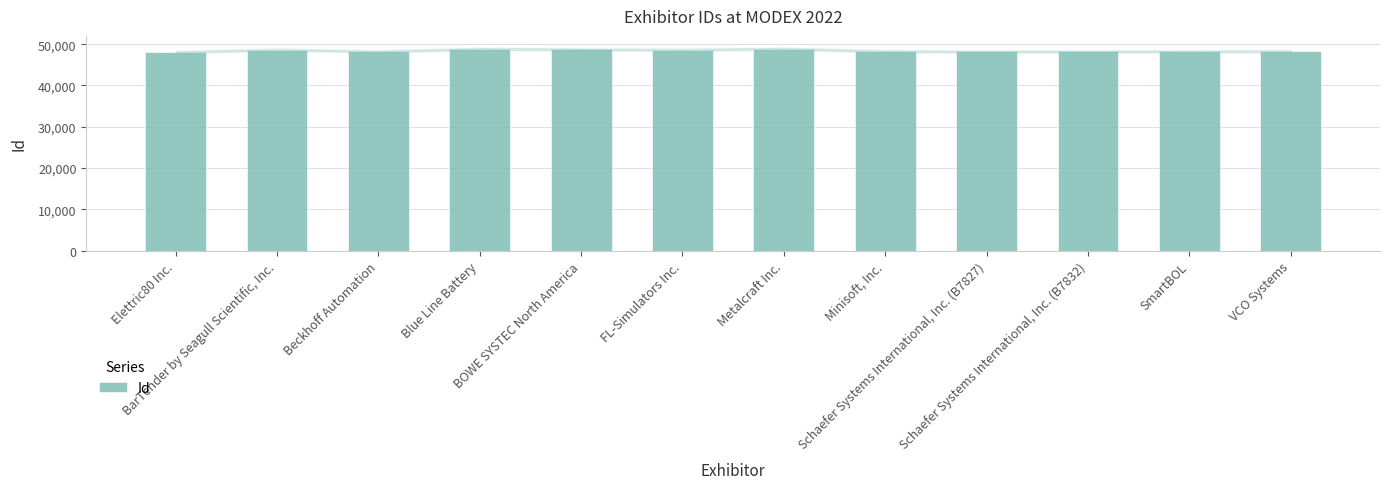

What is the sum of all values?

581431